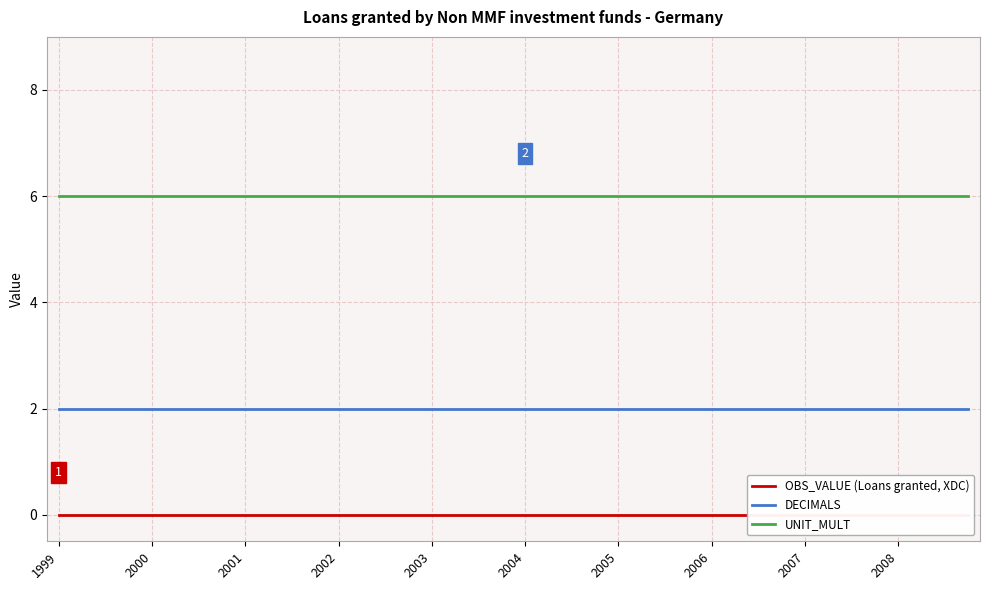

How many data points does each series have?

40